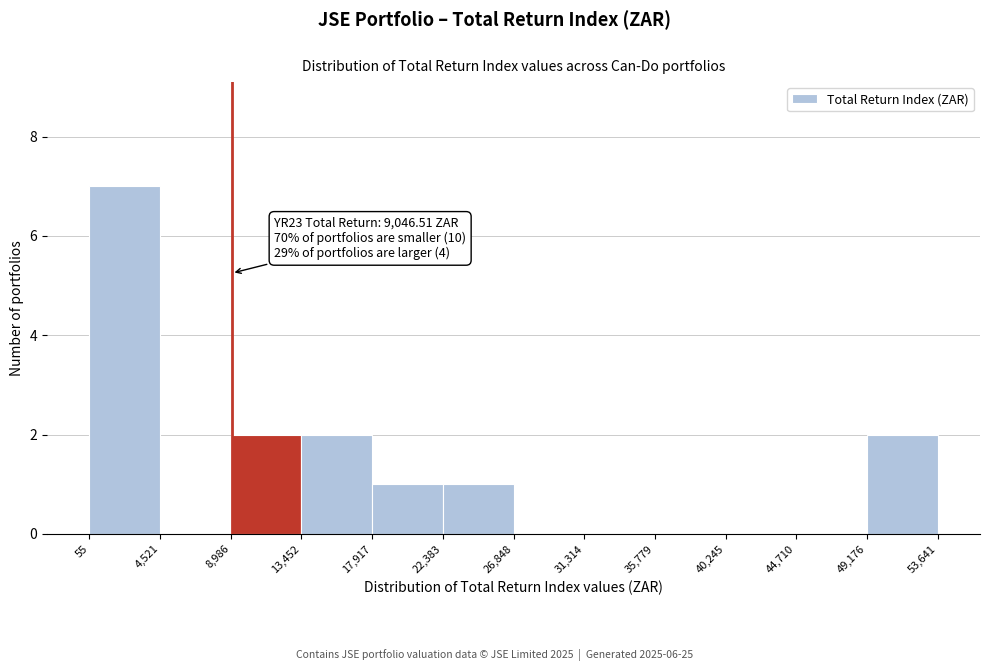

Over which range of the x-axis is the bar tallest?

55 to 4,521